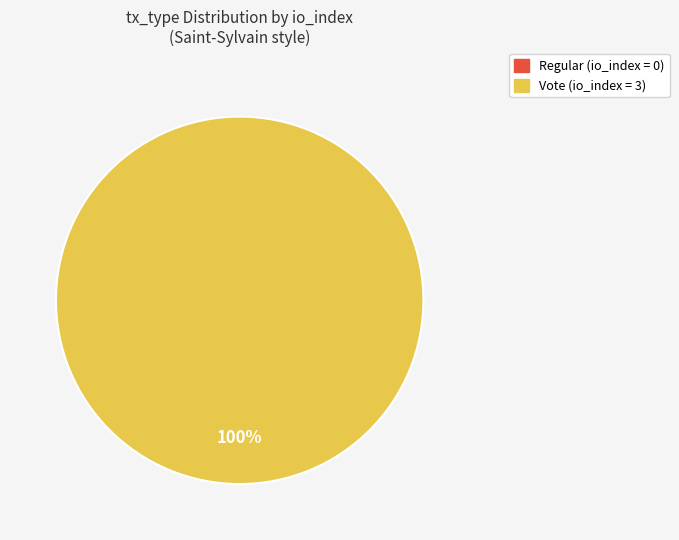

What is the change in value from Regular to Vote?

+3